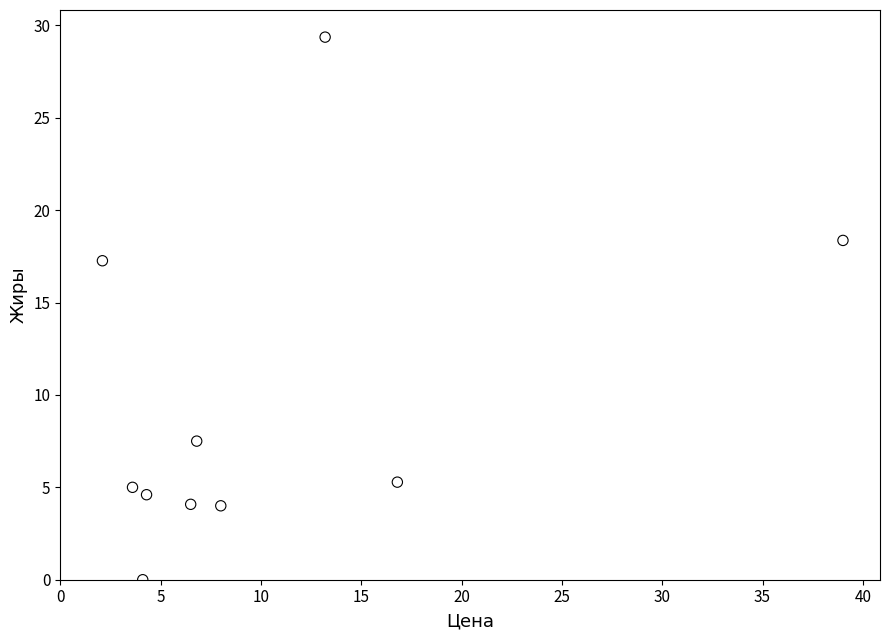

What Y value in the scatter plot is closest to 14?

17.3